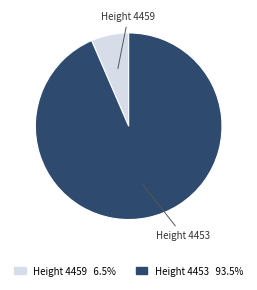

Which slice is the largest?

Height 4453